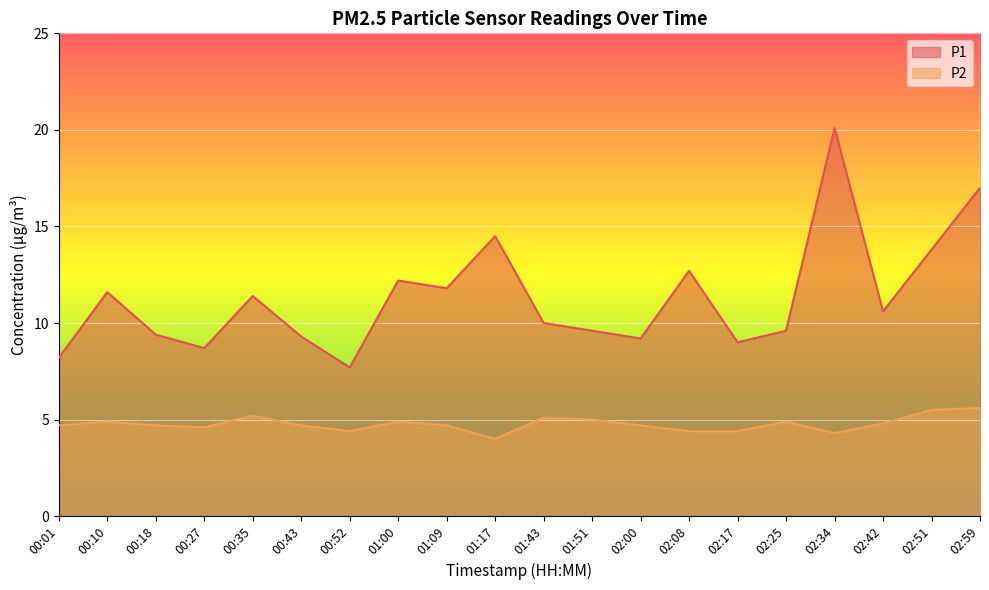

How many distinct data groups are displayed?

2